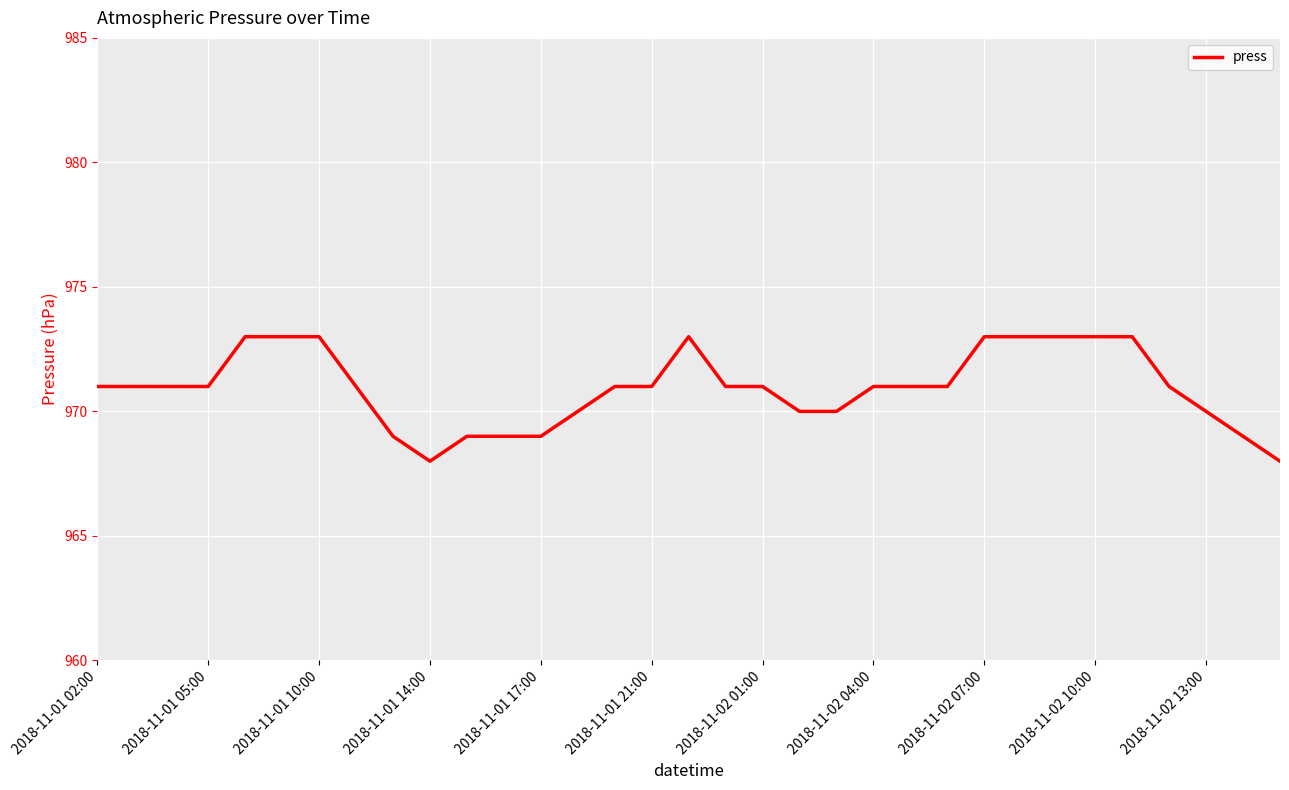

What is the minimum value shown in the chart?

968